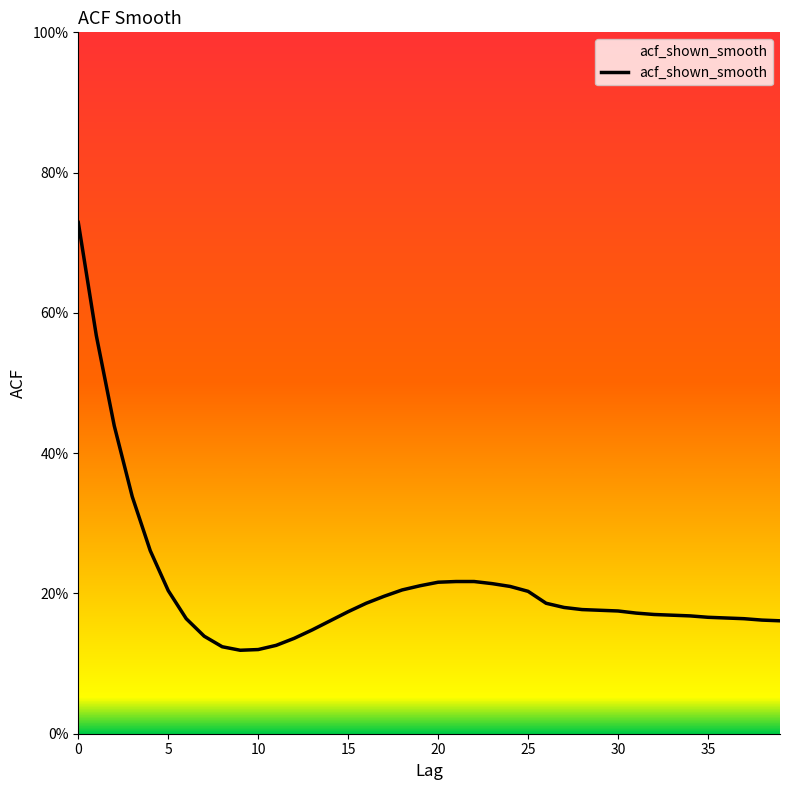

What is the maximum value shown in the chart?

0.7